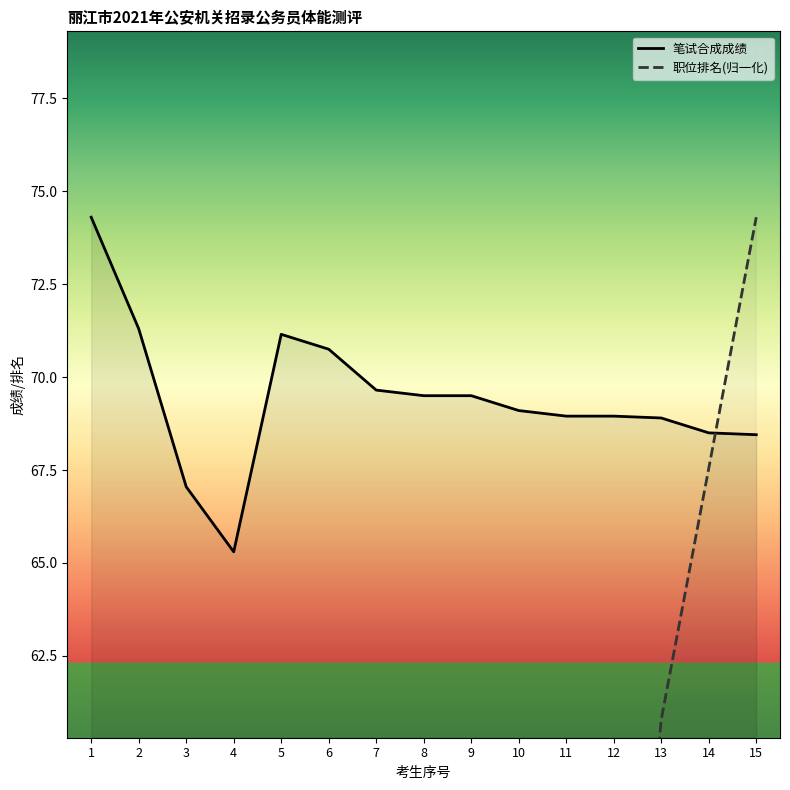

At how many categories does at least one series exceed 70?

5